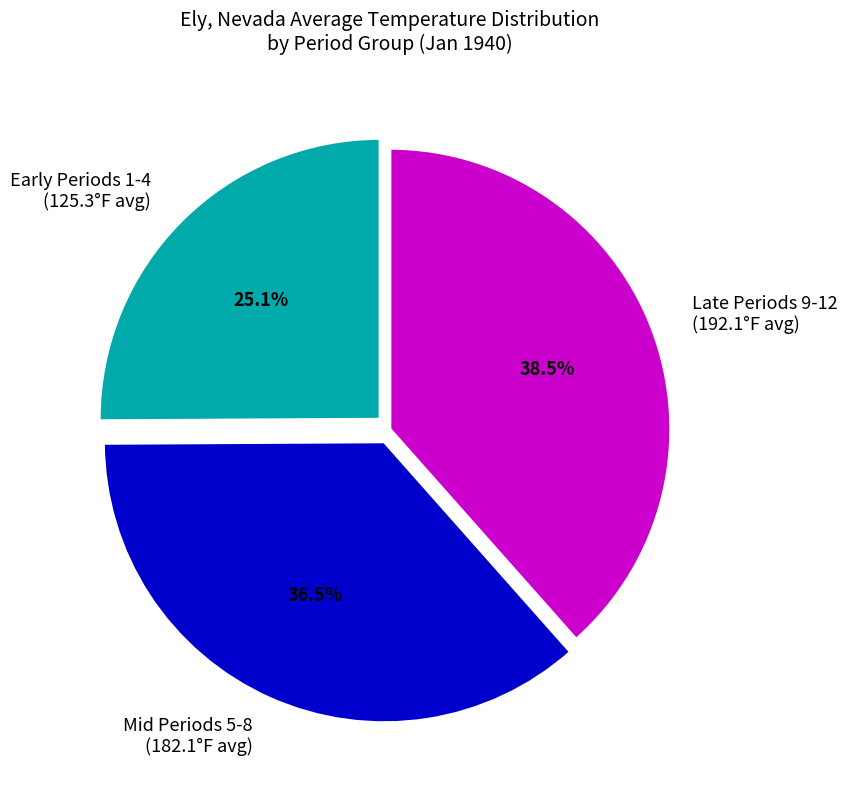

Approximately how many times larger is the value at Early Periods 1-4 (125.3°F avg) compared to Late Periods 9-12 (192.1°F avg)?

0.7